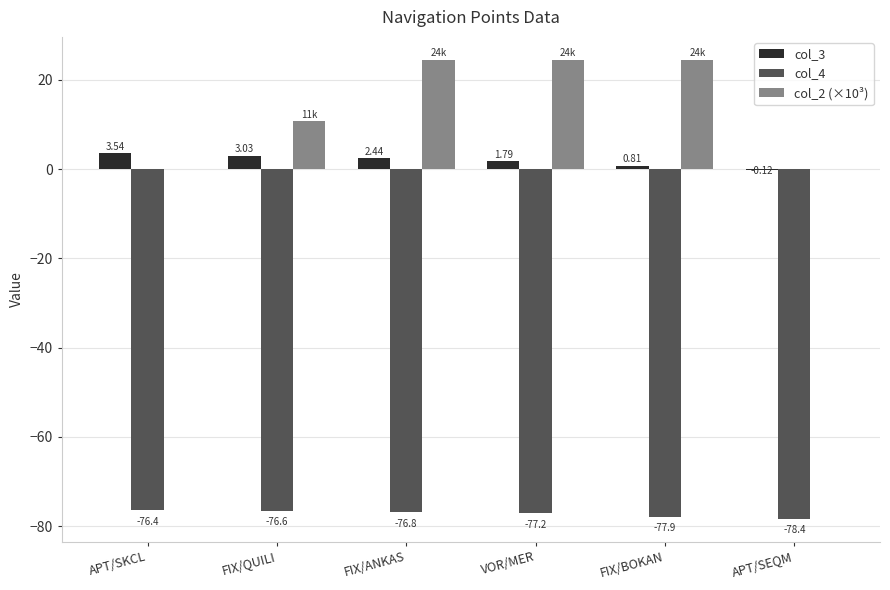

What is the sum of the col_3 values at FIX/ANKAS and APT/SEQM?

2.3